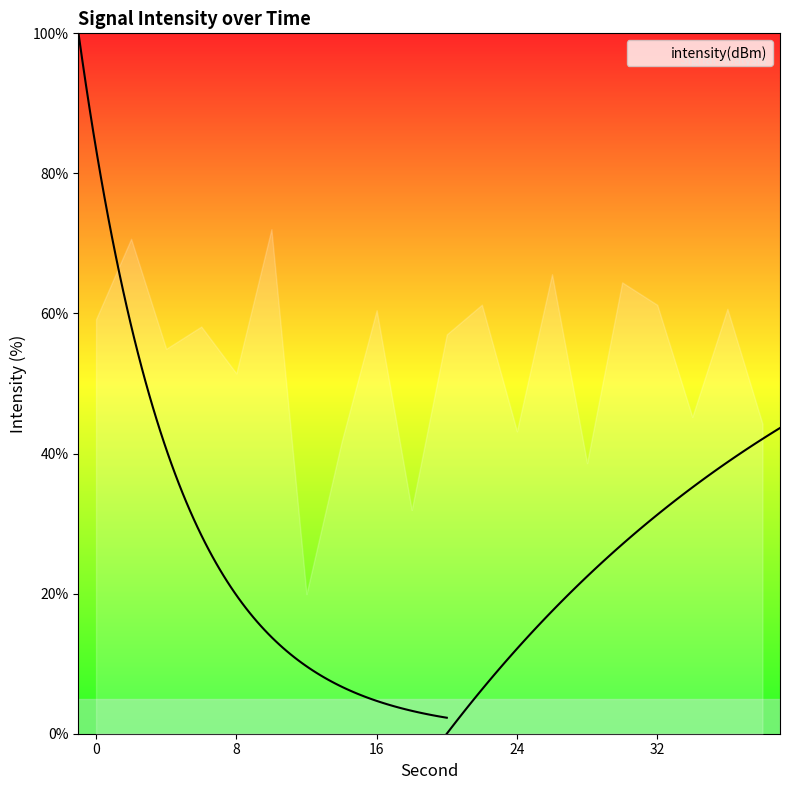

The value at 34 is 62.3. True or false?

False